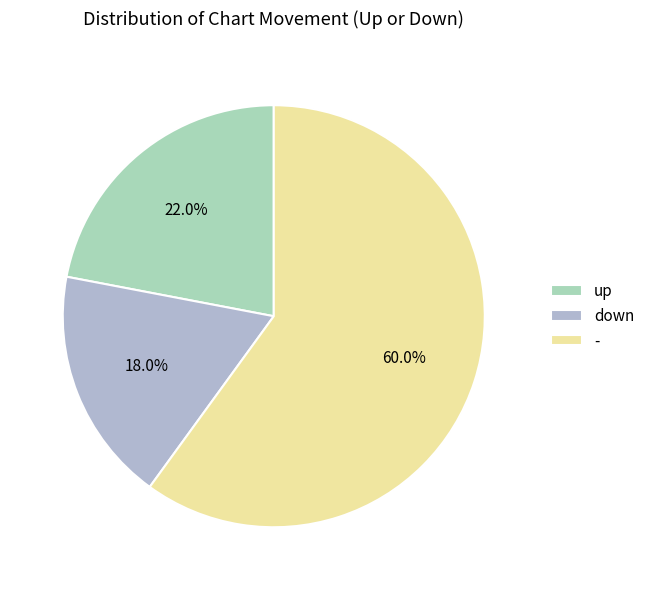

Which slice represents more than half of the pie?

-